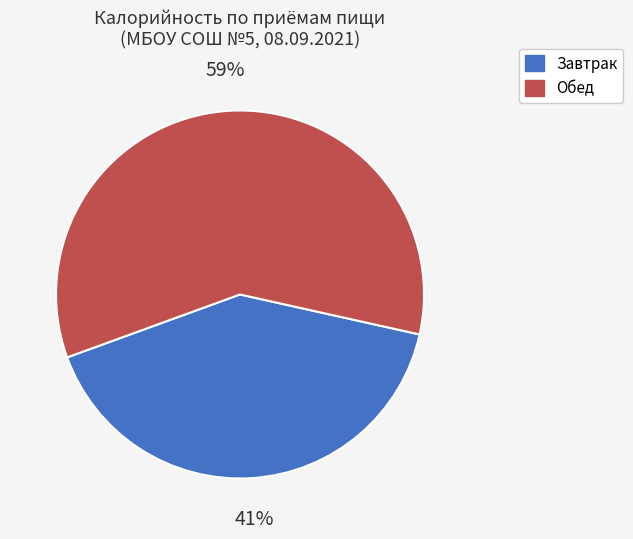

Is there a majority slice in this chart?

Yes